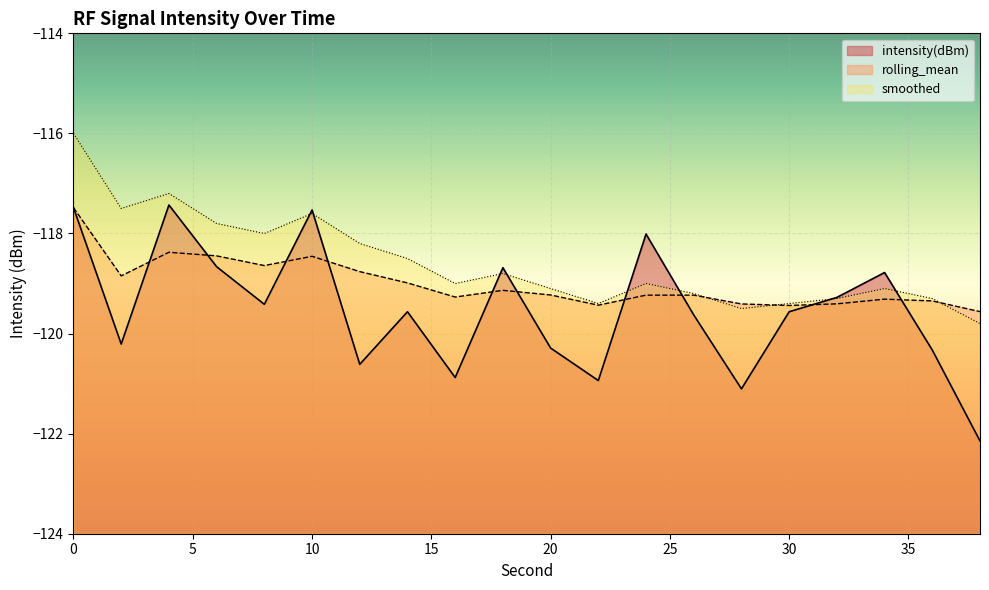

What is the smallest value displayed?

-122.1